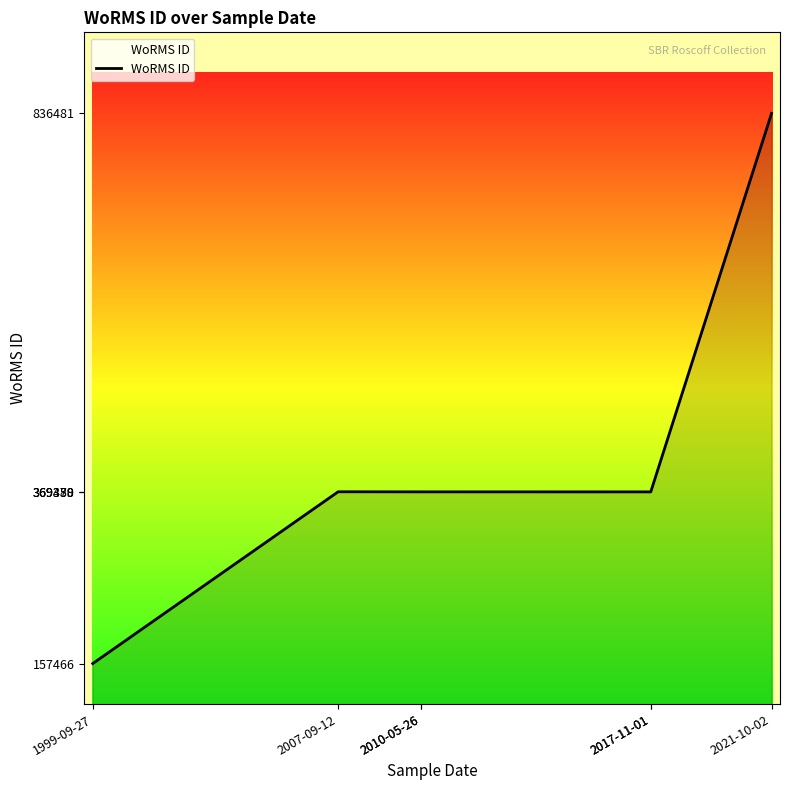

Is this an area chart (filled region under the line)?

No